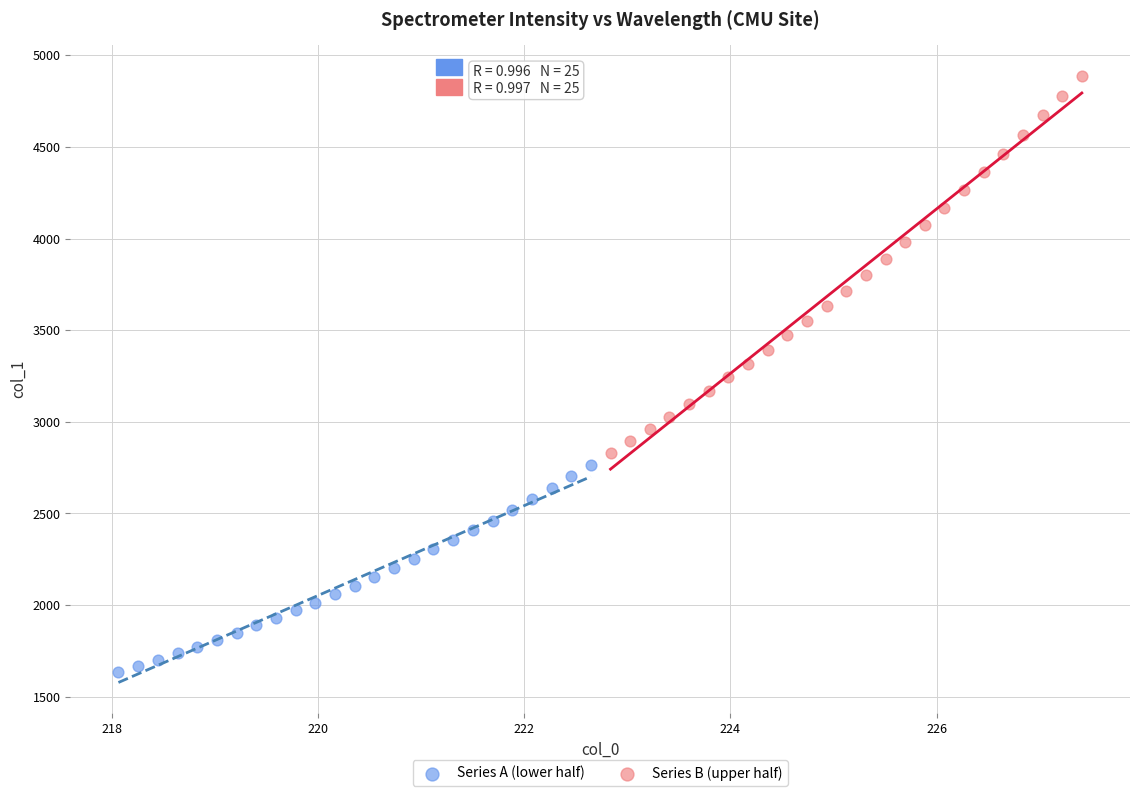

Which series reaches the minimum Y coordinate?

Series A (lower half)